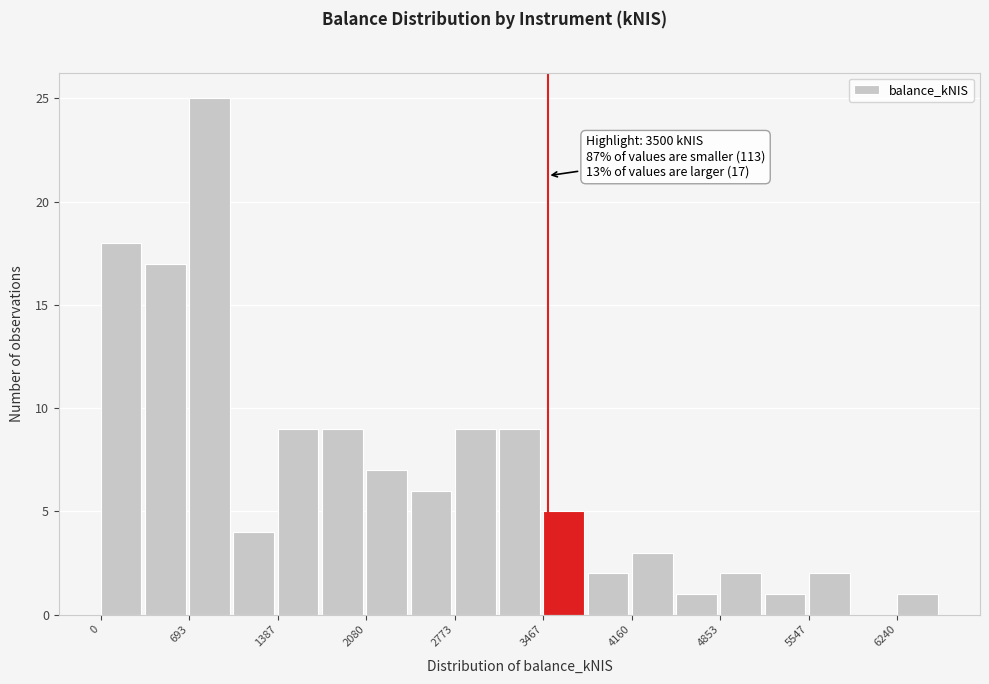

Around what value on the x-axis is the tallest bar? Give the approximate position of its centre, as read against the axis.

900